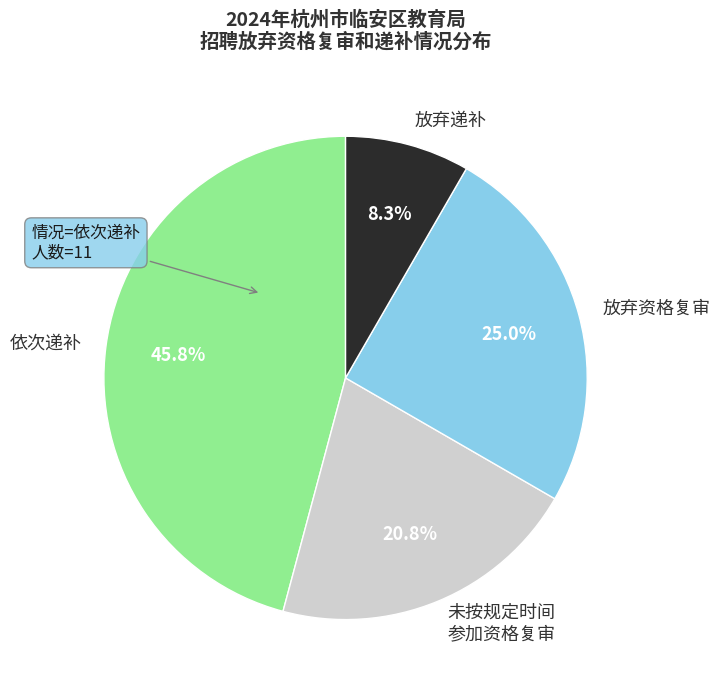

Does 放弃递补 represent more than half of the total?

No